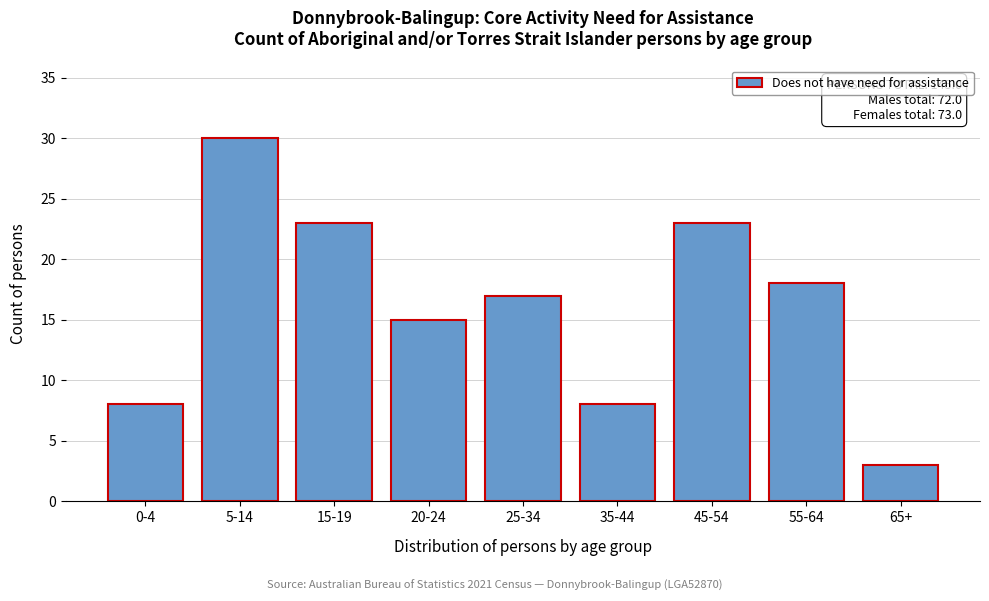

Reading left to right, list all the values displayed in this chart.

0-4=8	5-14=30	15-19=23	20-24=15	25-34=17	35-44=8	45-54=23	55-64=18	65+=3